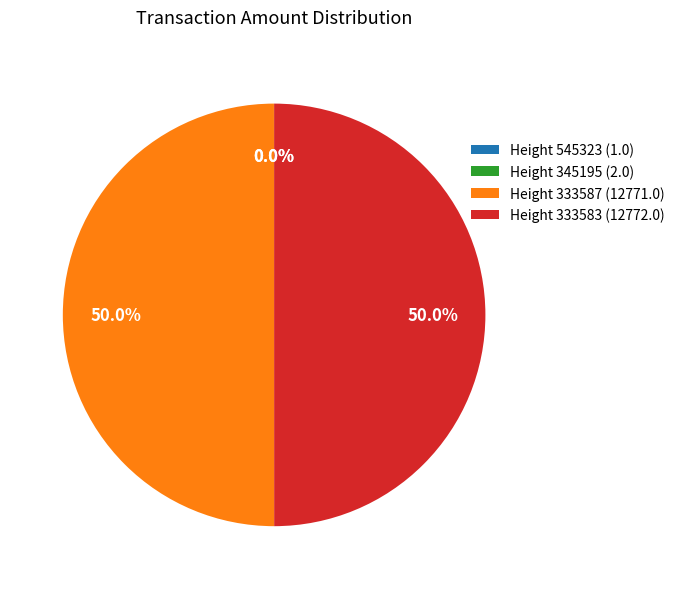

How much of the chart is everything except Height 333583 (12772.0)?

50.0%